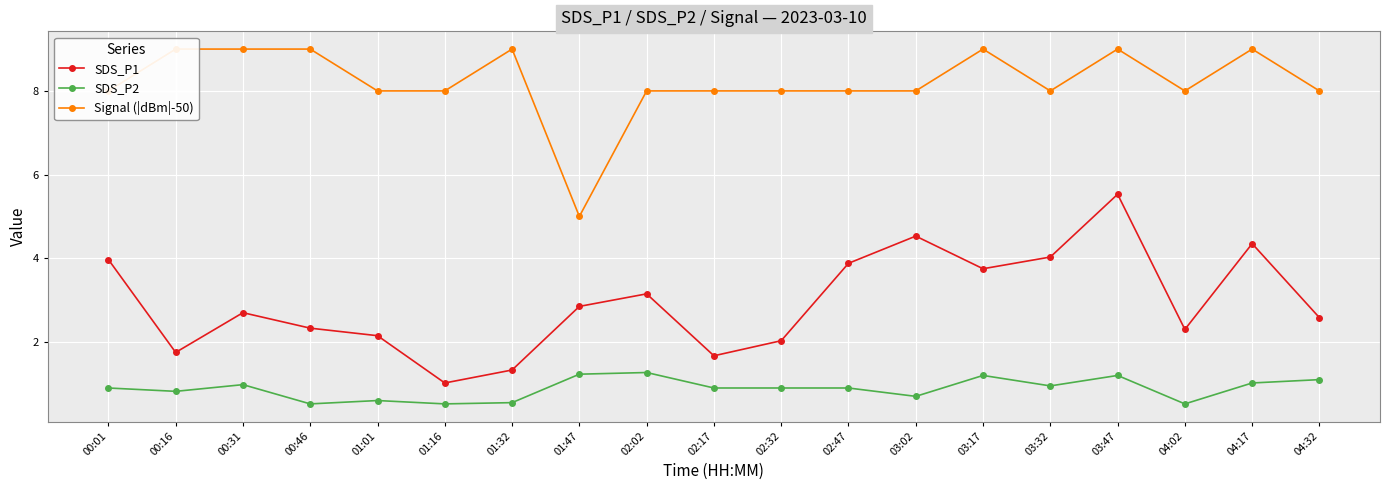

What is the label of the 14th point from the right?

01:16